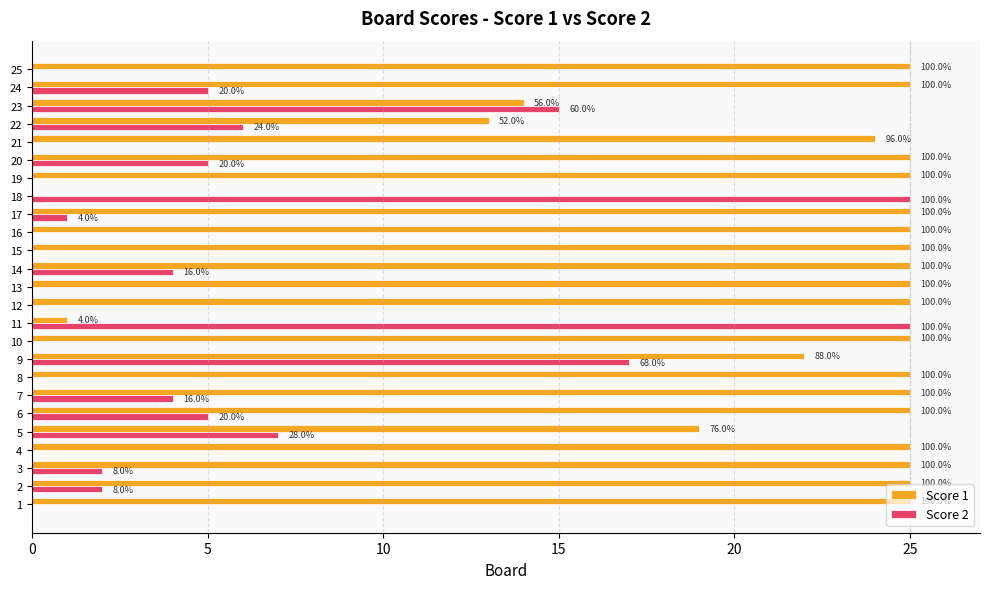

What is the value of the Score 2 bar at the 6th from the left?

5